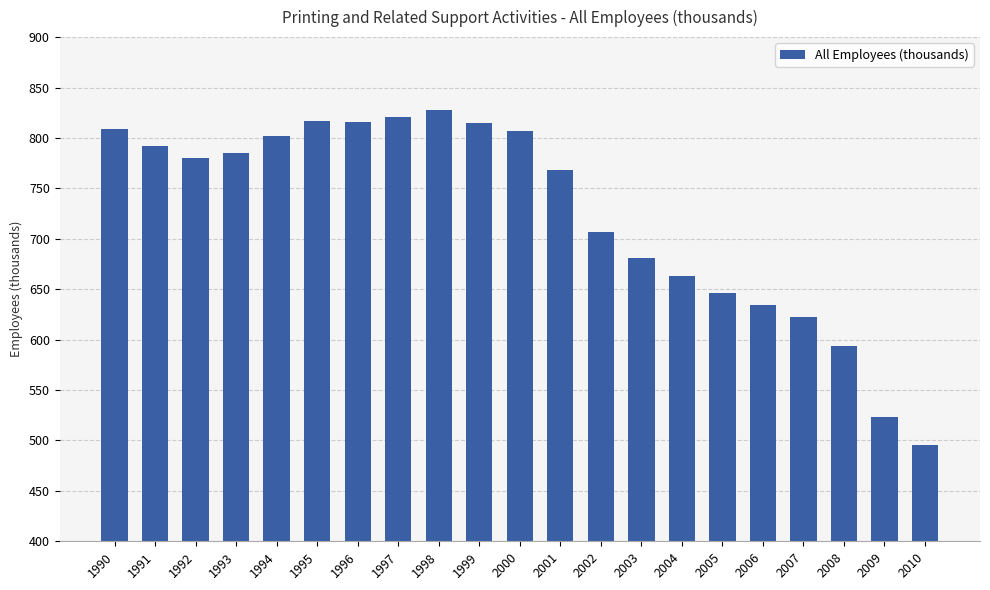

True or false: the data shows 808.6 at 1990.

True